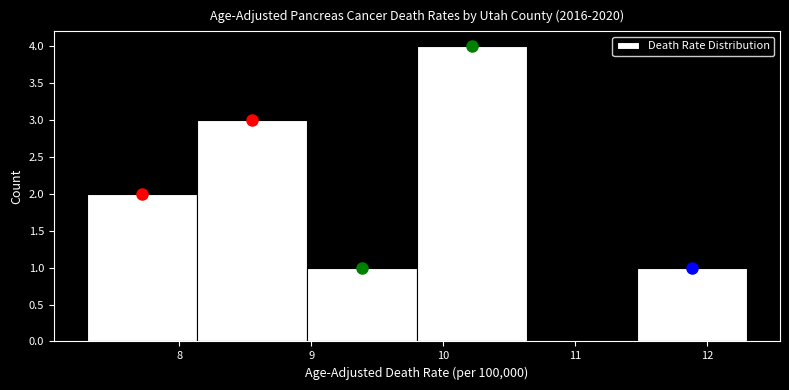

Reading left to right, transcribe this chart: for each bar, give the range it covers on the x-axis and its height. Neither the bar edges nor the heights are printed on the chart, so give them approximately, as read against the axes.

7.3 to 8.1: 2
8.1 to 9.0: 3
9.0 to 9.8: 1
9.8 to 10.6: 4
10.6 to 11.5: 0
11.5 to 12.3: 1